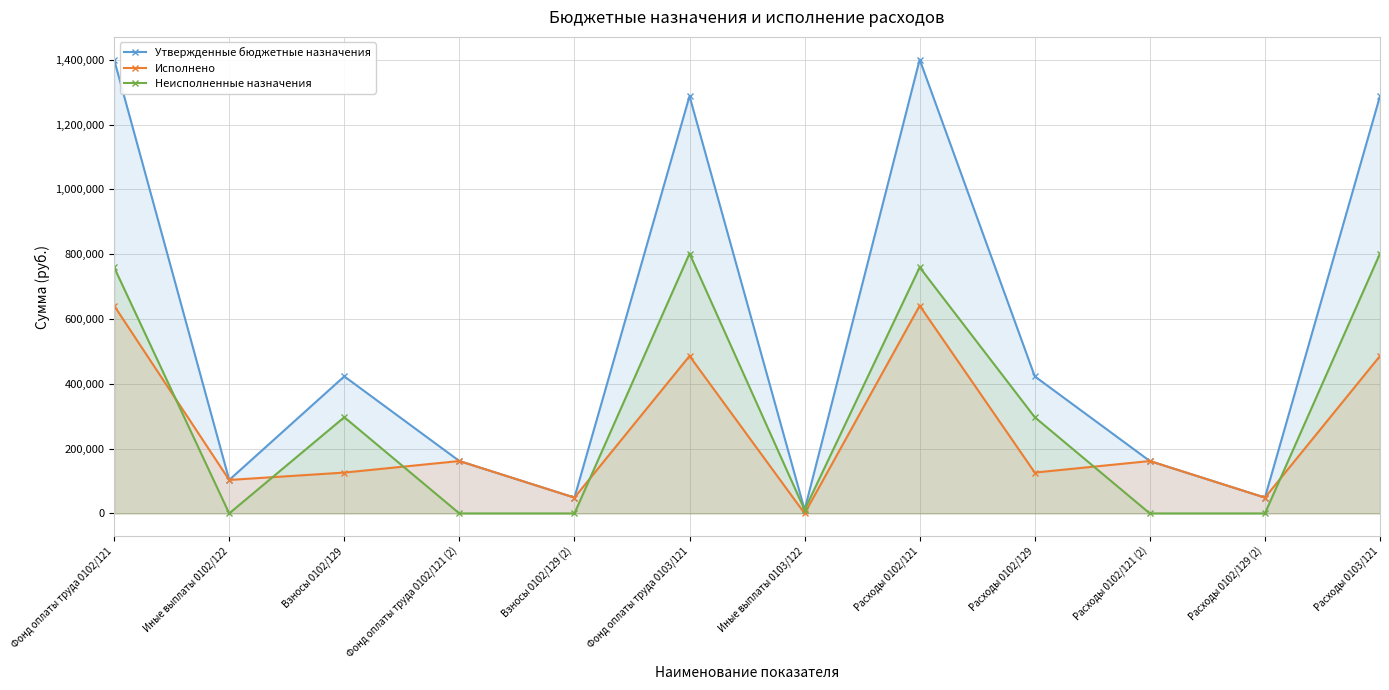

How many values in the Неисполненные назначения series exceed 296946?

6